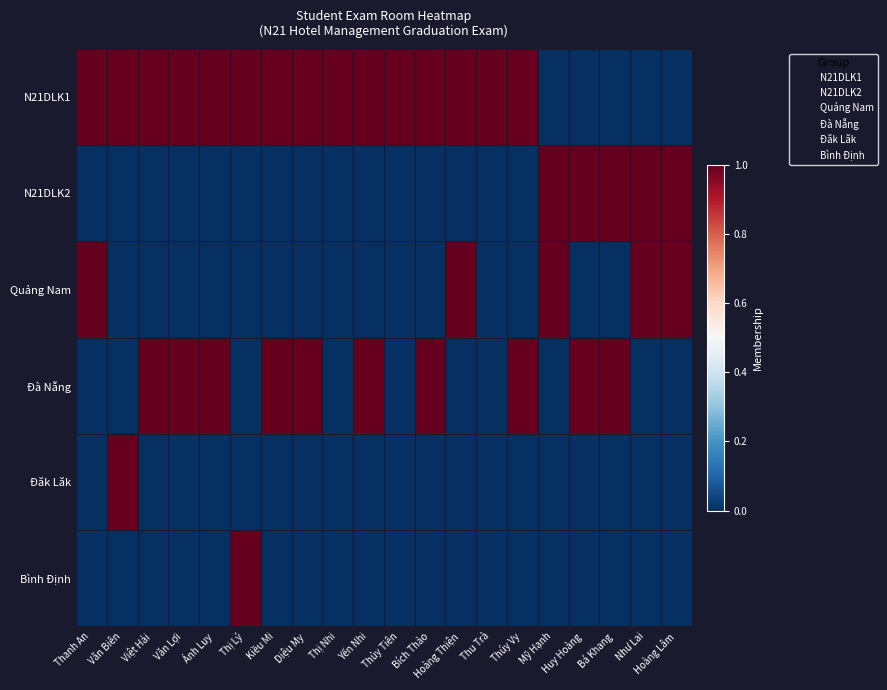

Rank the series by their maximum value, from lowest to highest.

N21DLK1, N21DLK2, Quảng Nam, Đà Nẵng, Đăk Lăk, Bình Định